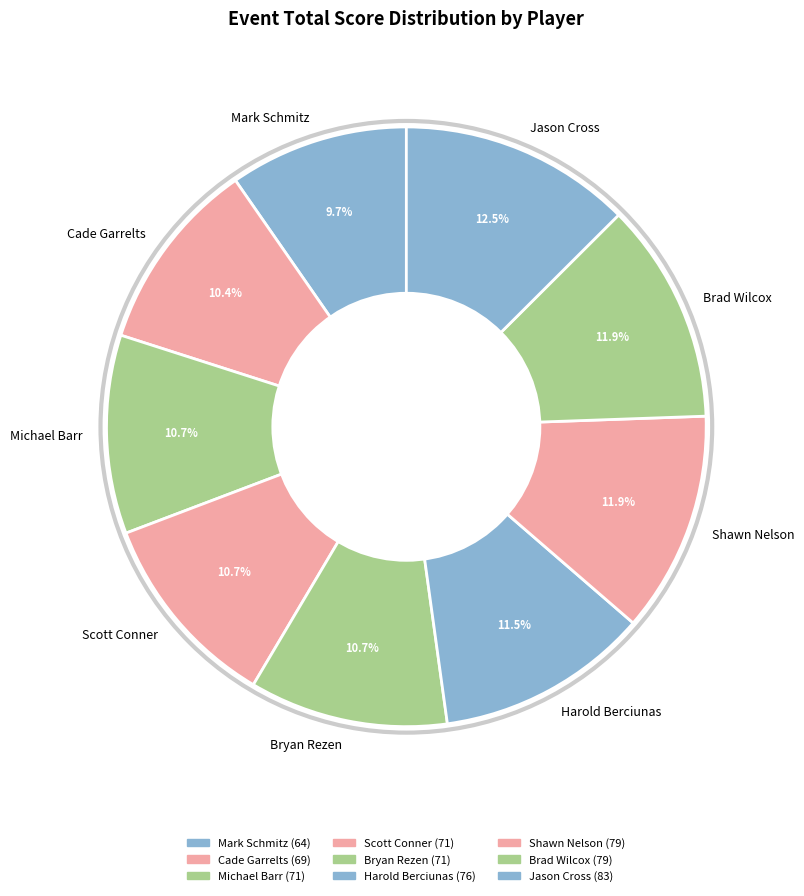

To the nearest percent, what is the combined percentage of Shawn Nelson and Jason Cross?

24%